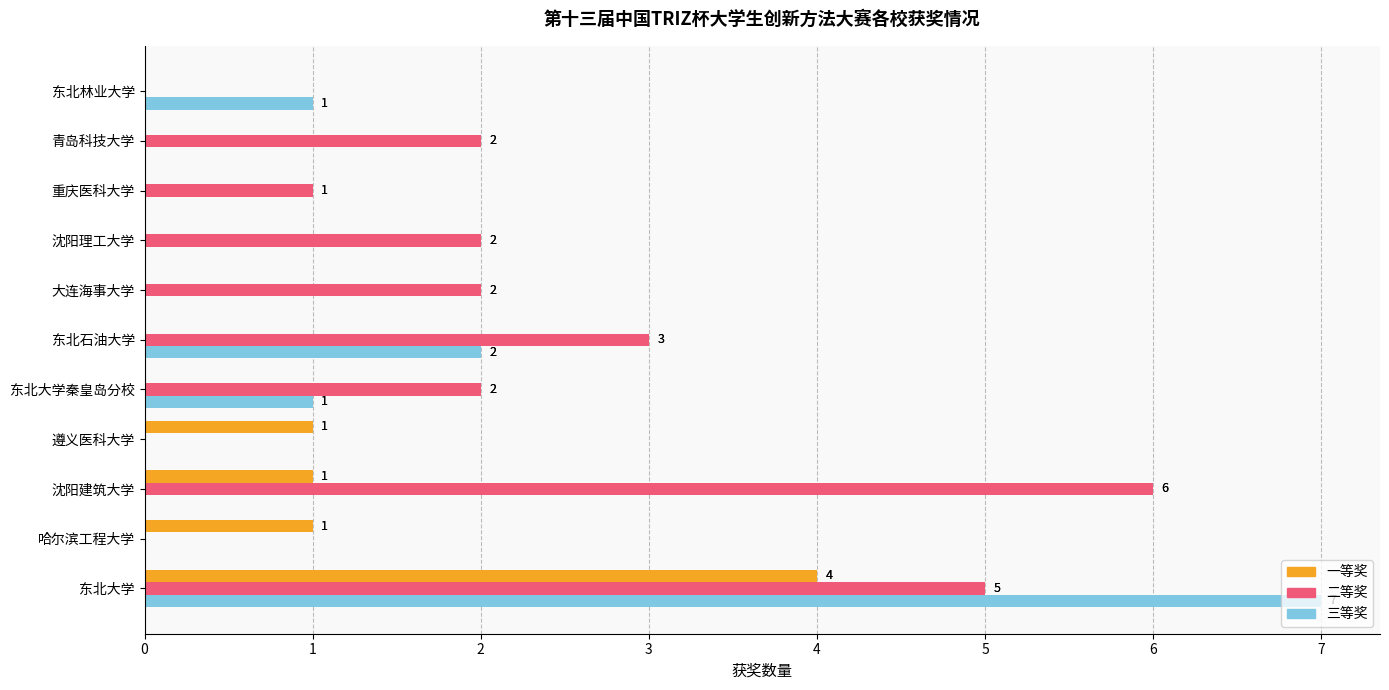

Between 大连海事大学 and 重庆医科大学, which series saw the biggest shift?

二等奖